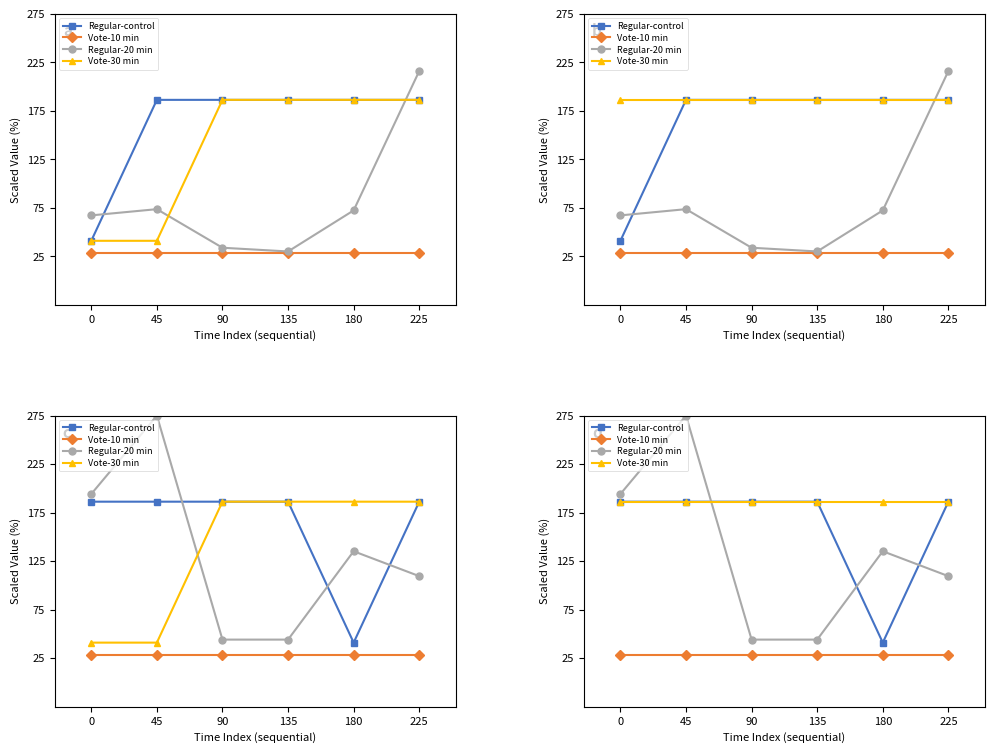

At which label is Regular-control closest to 113?

180